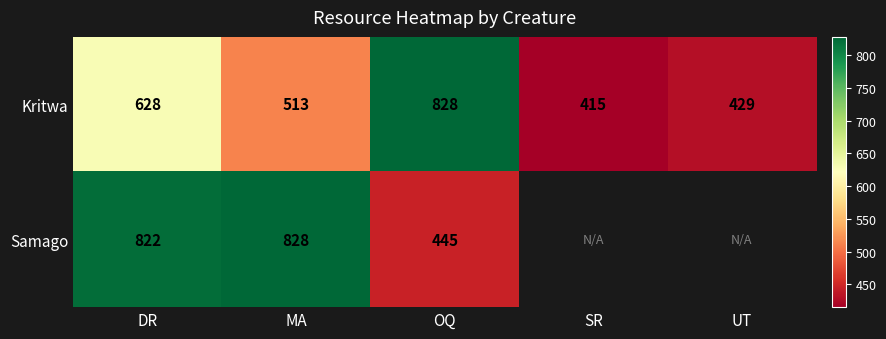

At DR, list the series in order from smallest to largest.

Kritwa, Samago